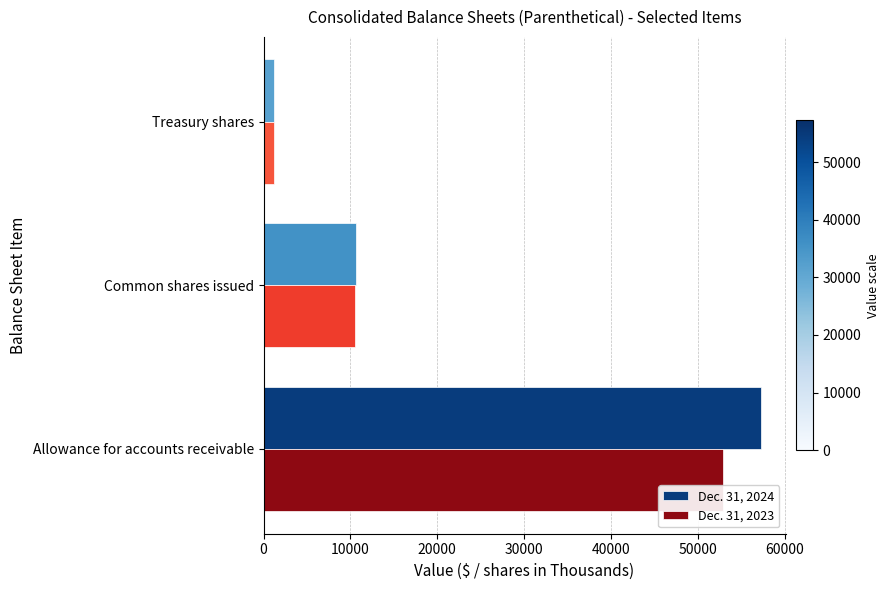

The value of Dec. 31, 2023 at Allowance for accounts receivable is 13796. True or false?

False